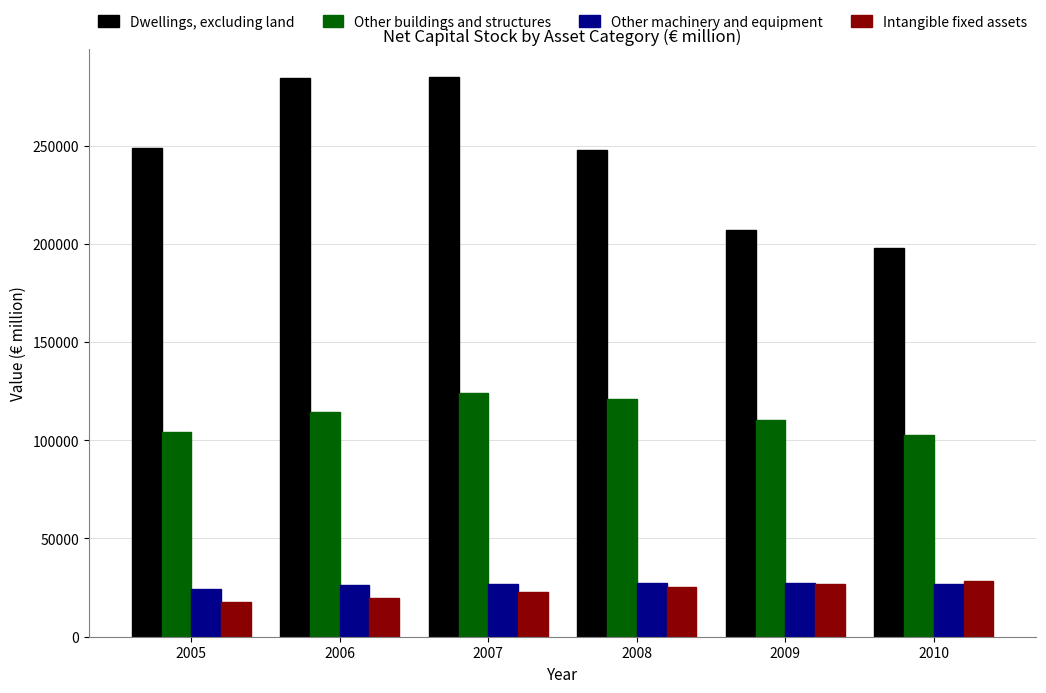

At how many categories does at least one series exceed 200528?

5